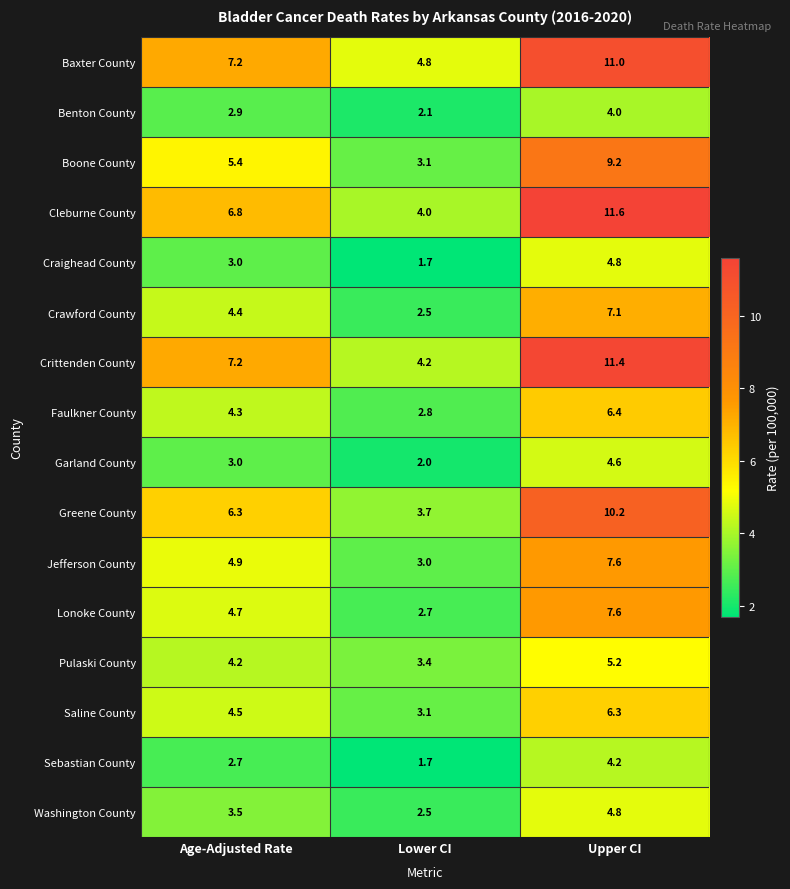

What is the sum of the Crawford County values at Age-Adjusted Rate and Lower CI?

6.9